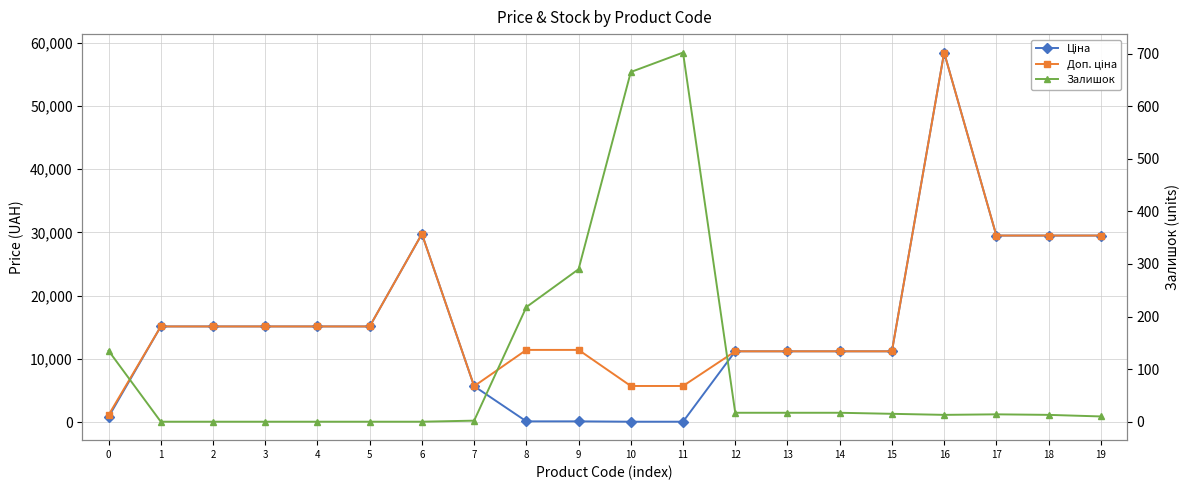

Is it true that Залишок equals 17.0 at 13?

True